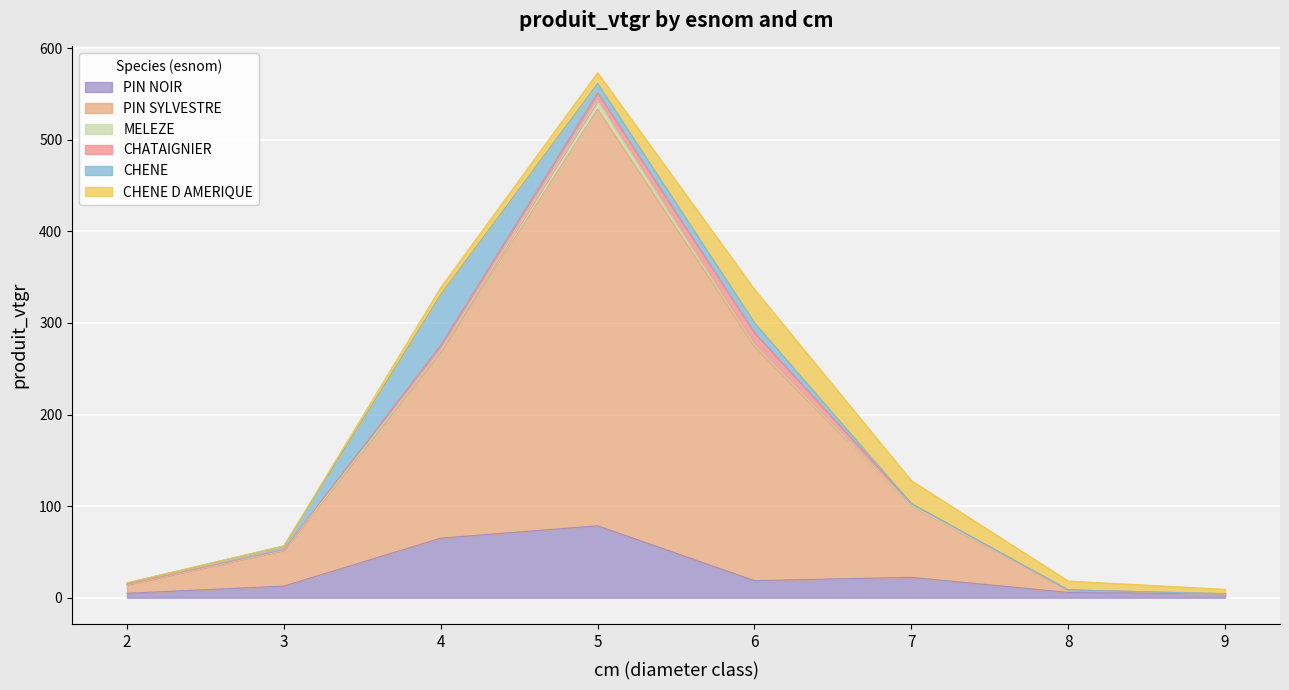

How many times do CHENE and CHENE D AMERIQUE cross each other?

1